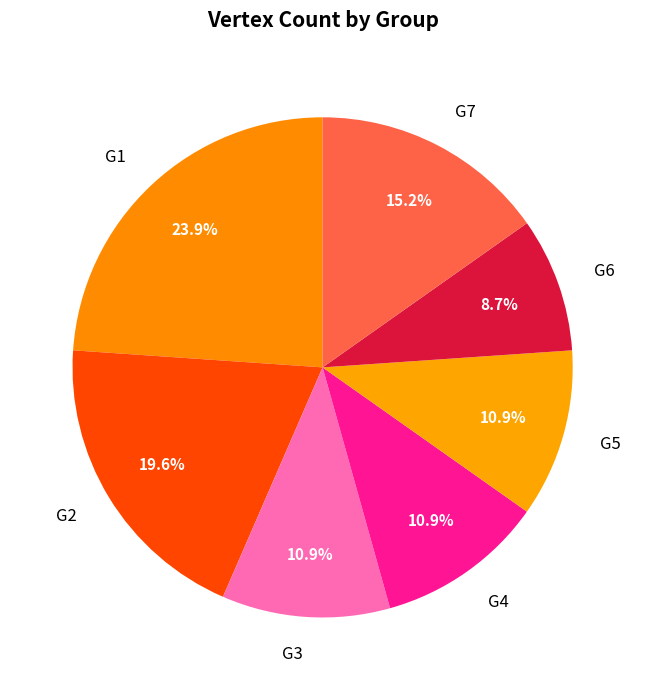

Do G5 and G6 together represent more than half of the pie?

No